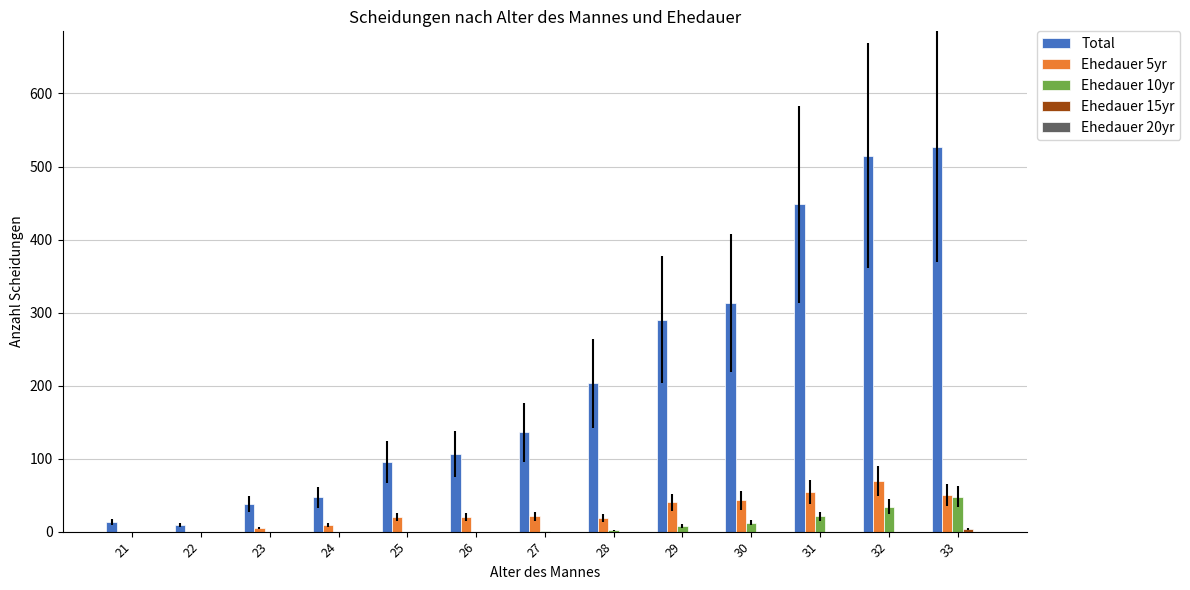

Which series has the largest total across all categories?

Total